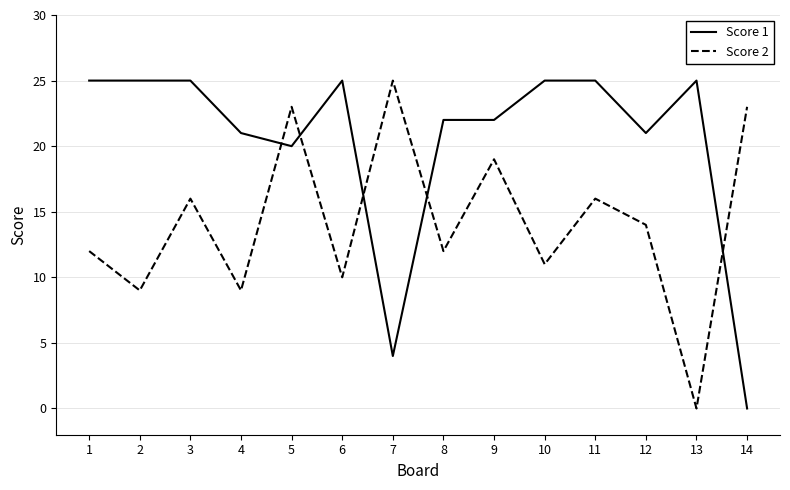

What is the approximate value of Score 1 at 1?

25